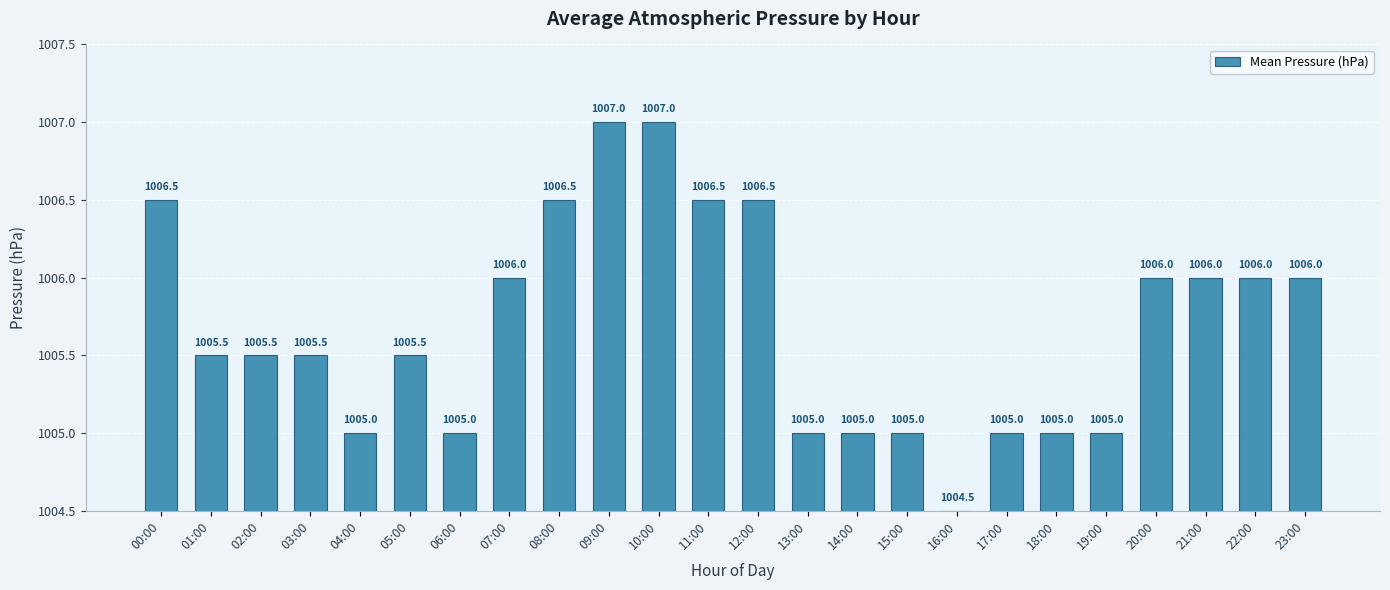

Which has a higher value, 07:00 or 03:00?

07:00